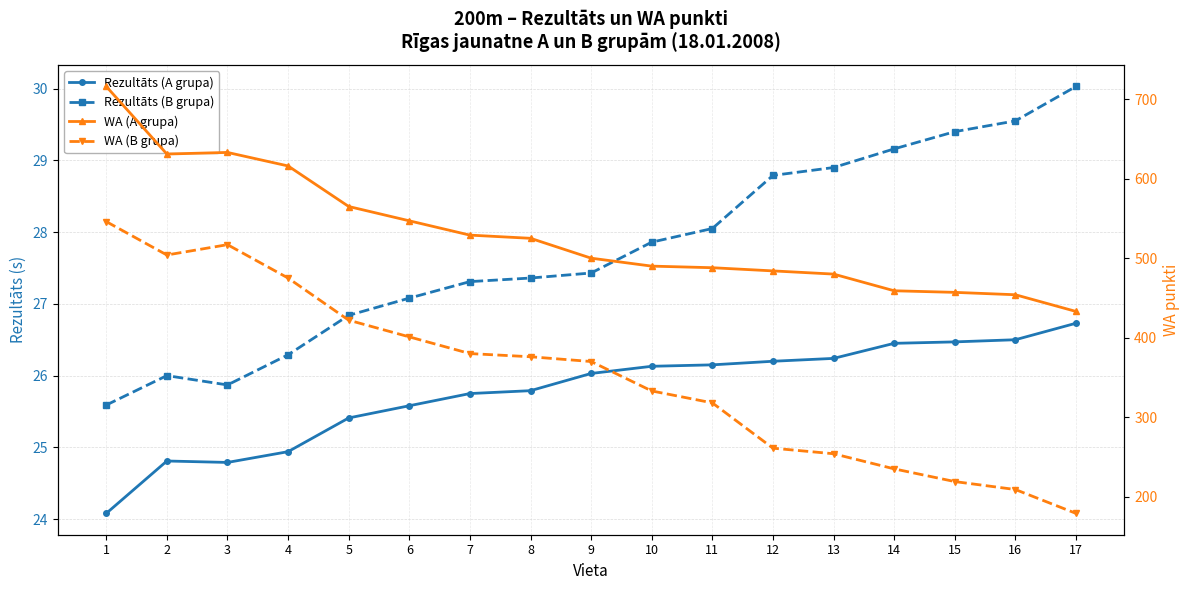

True or false: WA (B grupa) and Rezultāts (A grupa) intersect in this chart.

False